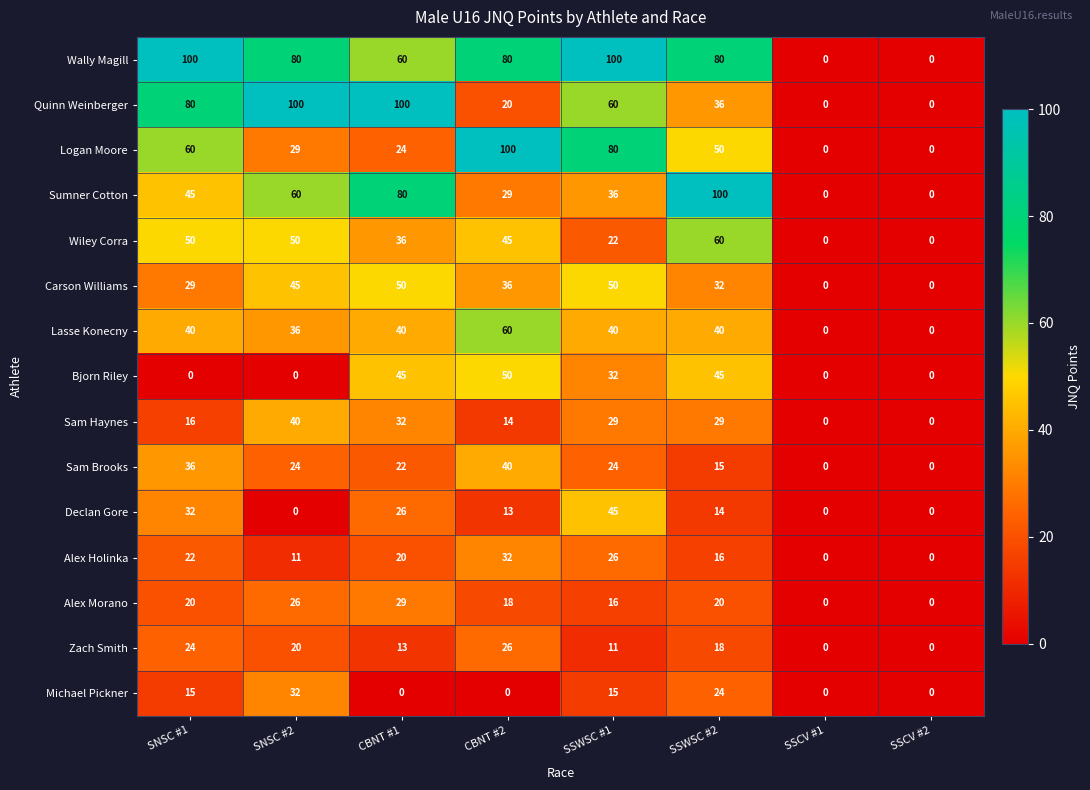

At which category is the sum across all series the highest?

SSWSC #1